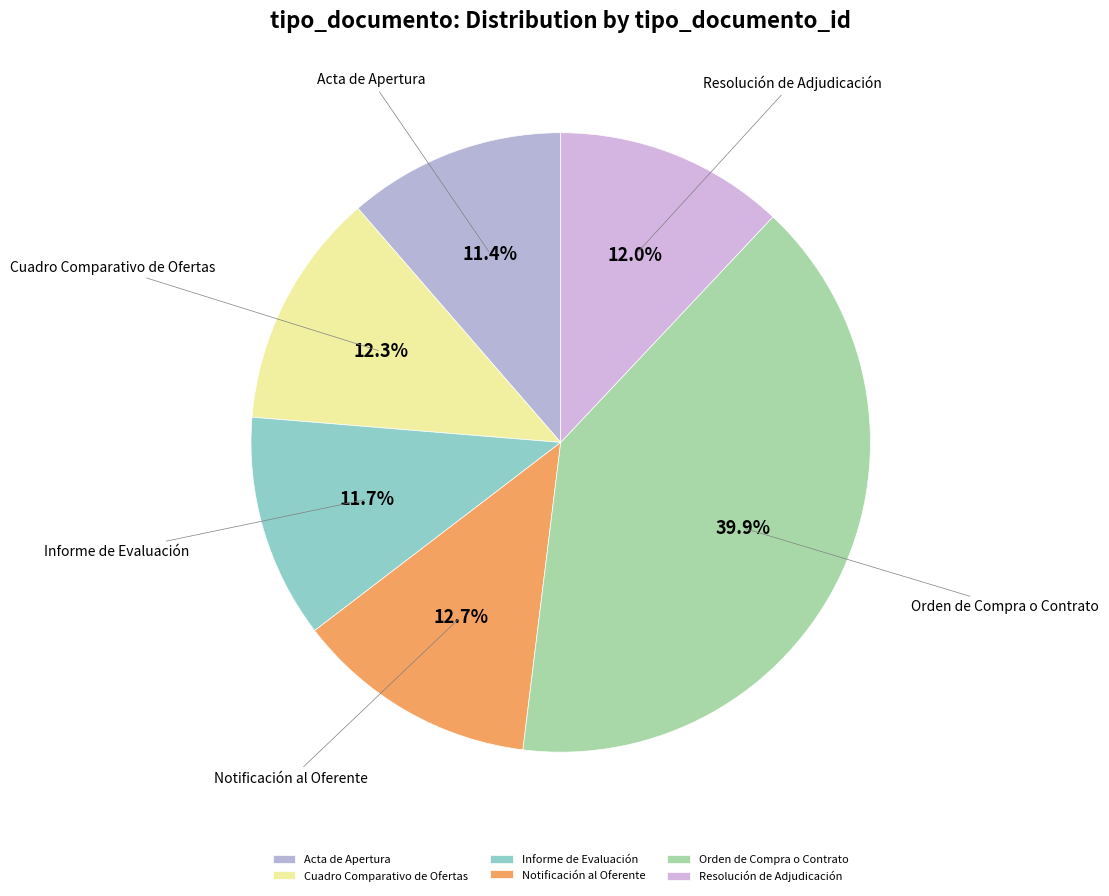

Combined, do Resolución de Adjudicación and Acta de Apertura account for over 50%?

No